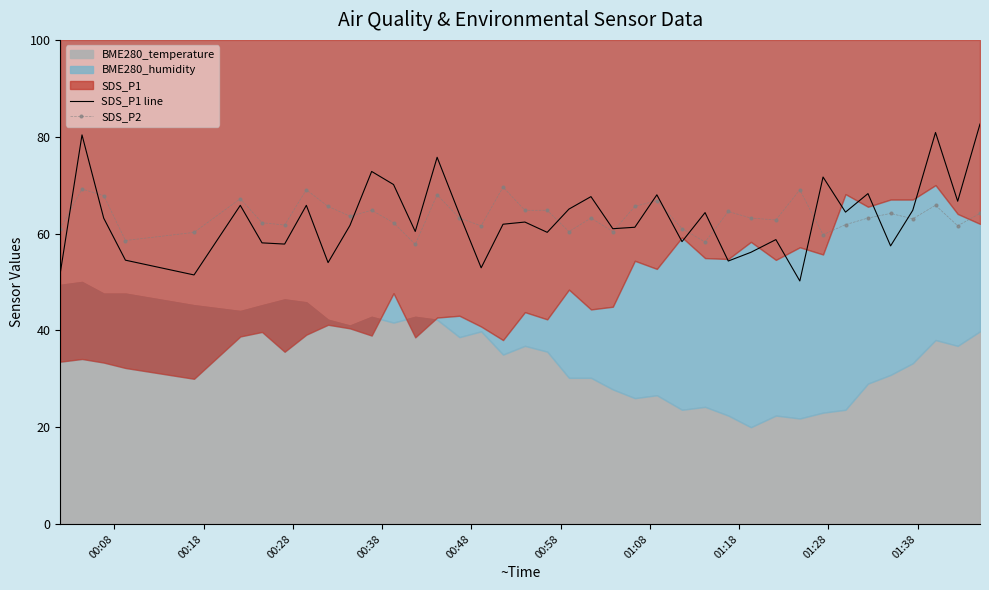

What is the minimum value for SDS_P2?

57.8